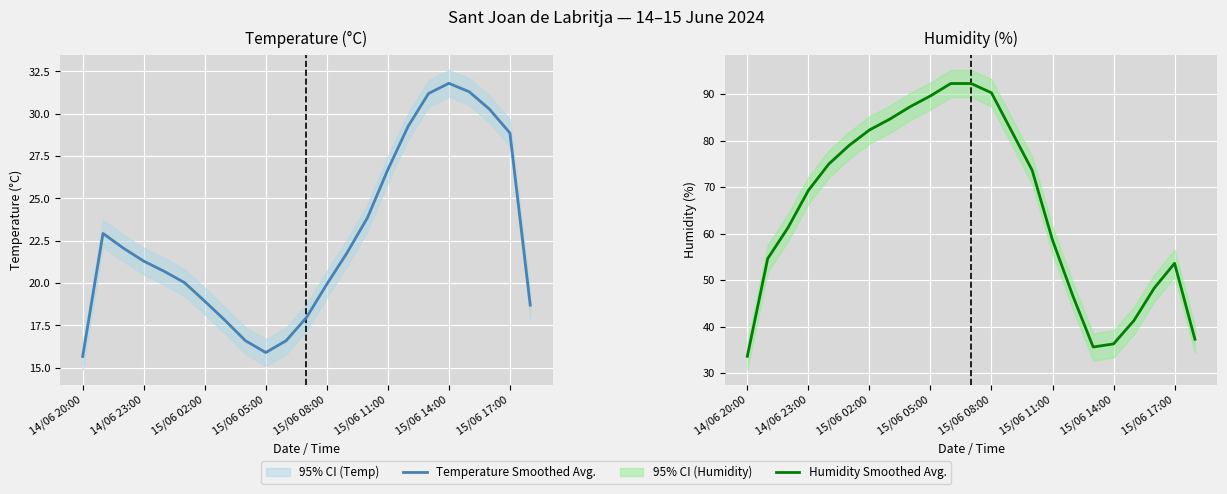

List the labels in order of Humidity (%) value, largest first.

10, 11, 12, 9, 8, 15/06 17:00, 15/06 14:00, 13, 15/06 11:00, 15/06 08:00, 14, 15/06 05:00, 15/06 02:00, 15, 14/06 23:00, 21, 20, 16, 19, 22, 18, 17, 14/06 20:00